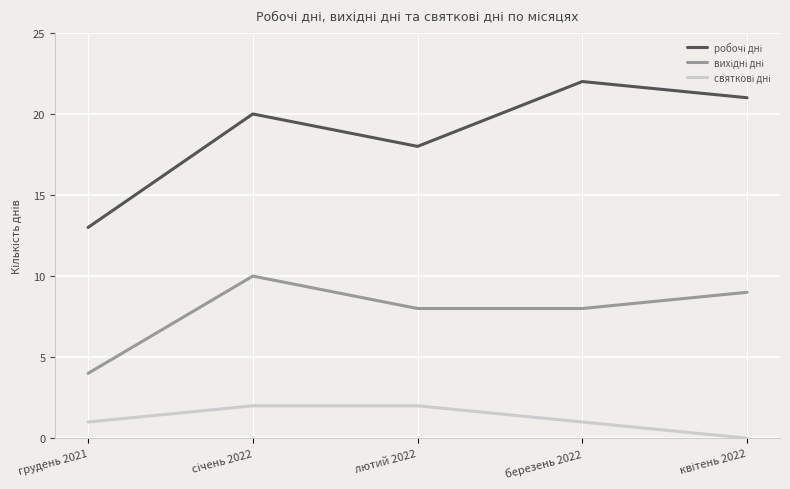

At which category does the chart reach its peak across all series?

березень 2022